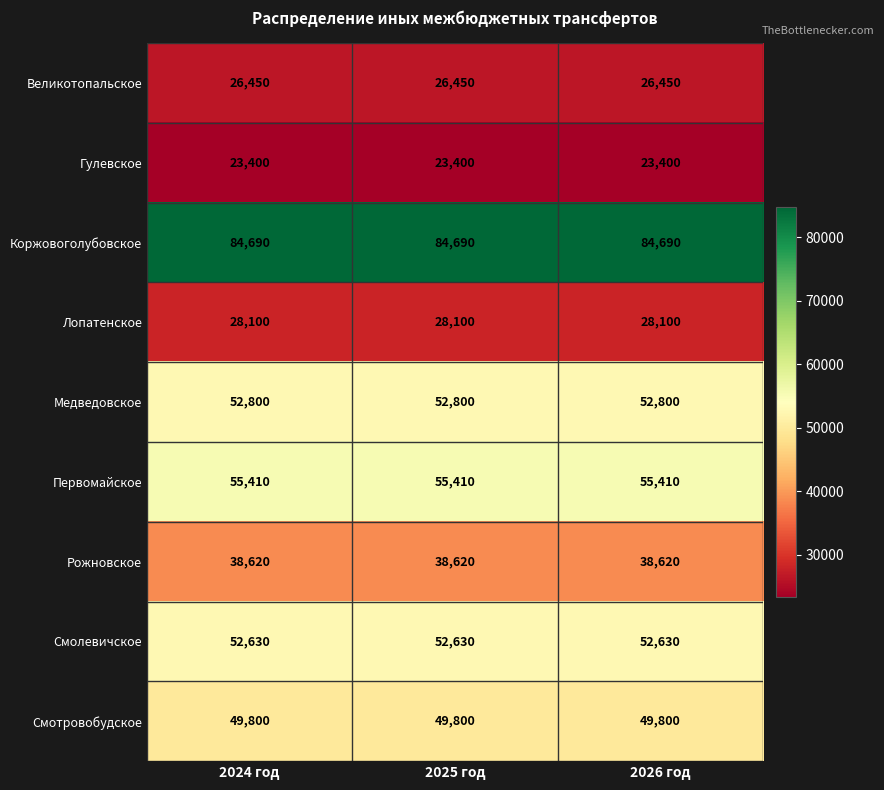

What is the total value across all series at 2024 год?

411900